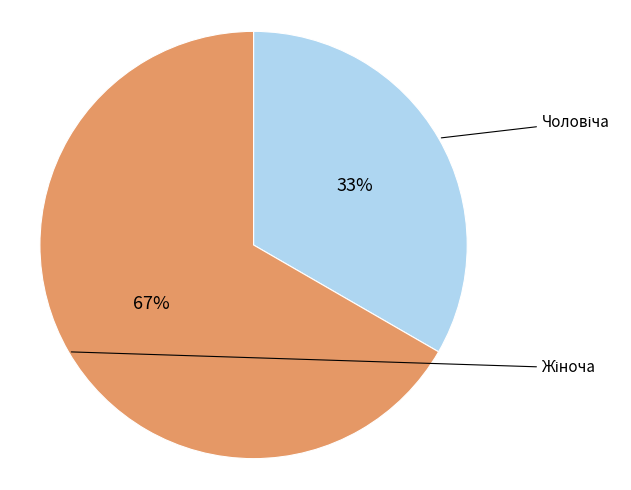

Is there any slice that represents more than half of the pie?

Yes